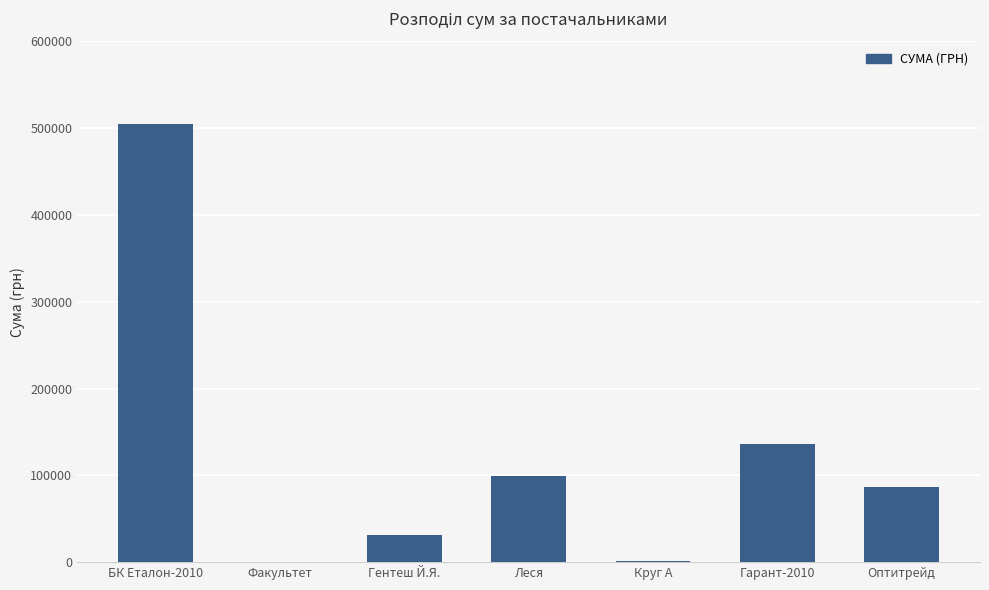

What is the average value?

122945.7